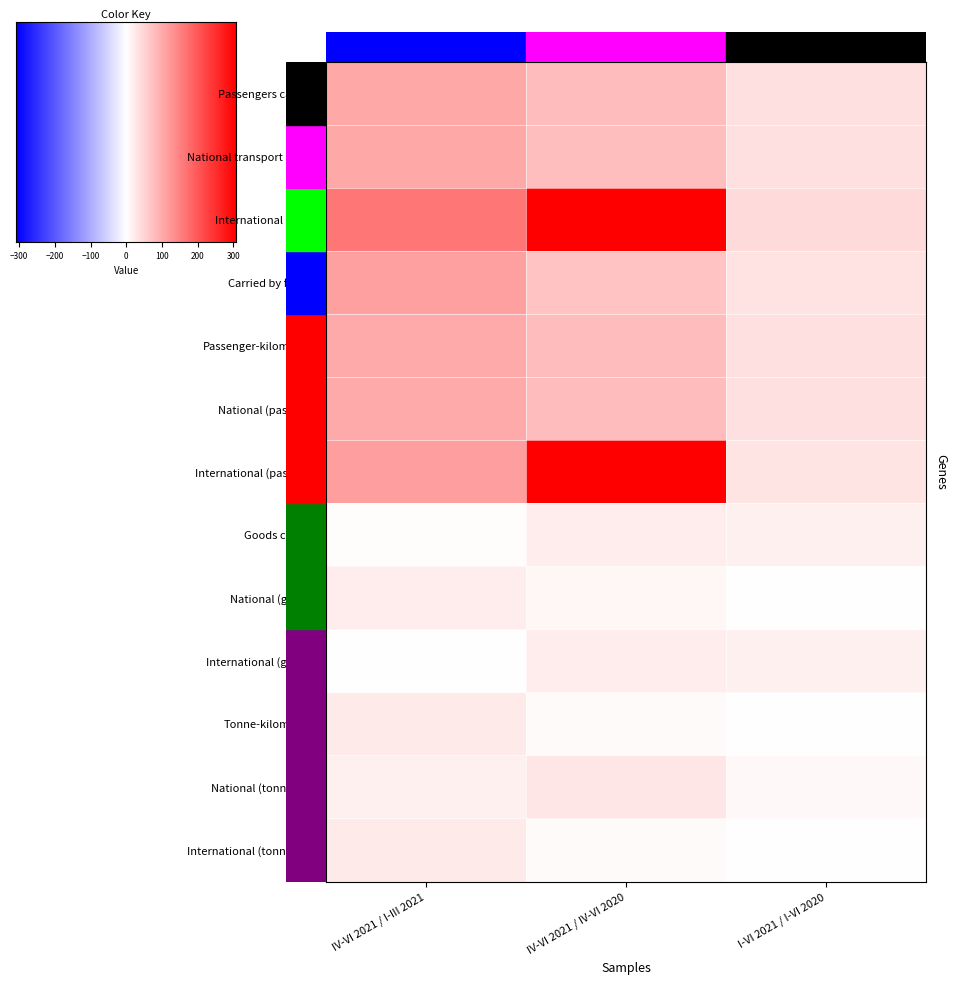

Reading left to right, transcribe all the data shown in this chart.

Passengers carried: IV-VI 2021 / I-III 2021=205.3	IV-VI 2021 / IV-VI 2020=179.6	I-VI 2021 / I-VI 2020=137.6
National transport (pass): IV-VI 2021 / I-III 2021=205.2	IV-VI 2021 / IV-VI 2020=179.3	I-VI 2021 / I-VI 2020=137.6
International (pass): IV-VI 2021 / I-III 2021=265.1	IV-VI 2021 / IV-VI 2020=408.2	I-VI 2021 / I-VI 2020=145.0
Carried by ferries: IV-VI 2021 / I-III 2021=214.6	IV-VI 2021 / IV-VI 2020=170.8	I-VI 2021 / I-VI 2020=136.0
Passenger-kilometres: IV-VI 2021 / I-III 2021=203.5	IV-VI 2021 / IV-VI 2020=181.5	I-VI 2021 / I-VI 2020=138.0
National (pass-km): IV-VI 2021 / I-III 2021=203.4	IV-VI 2021 / IV-VI 2020=180.3	I-VI 2021 / I-VI 2020=138.1
International (pass-km): IV-VI 2021 / I-III 2021=216.2	IV-VI 2021 / IV-VI 2020=408.2	I-VI 2021 / I-VI 2020=131.8
Goods carried: IV-VI 2021 / I-III 2021=102.6	IV-VI 2021 / IV-VI 2020=123.0	I-VI 2021 / I-VI 2020=117.3
National (goods): IV-VI 2021 / I-III 2021=123.9	IV-VI 2021 / IV-VI 2020=111.8	I-VI 2021 / I-VI 2020=102.0
International (goods): IV-VI 2021 / I-III 2021=101.8	IV-VI 2021 / IV-VI 2020=123.6	I-VI 2021 / I-VI 2020=118.1
Tonne-kilometres: IV-VI 2021 / I-III 2021=125.3	IV-VI 2021 / IV-VI 2020=106.2	I-VI 2021 / I-VI 2020=101.9
National (tonne-km): IV-VI 2021 / I-III 2021=118.3	IV-VI 2021 / IV-VI 2020=129.9	I-VI 2021 / I-VI 2020=109.6
International (tonne-km): IV-VI 2021 / I-III 2021=125.3	IV-VI 2021 / IV-VI 2020=106.1	I-VI 2021 / I-VI 2020=101.9